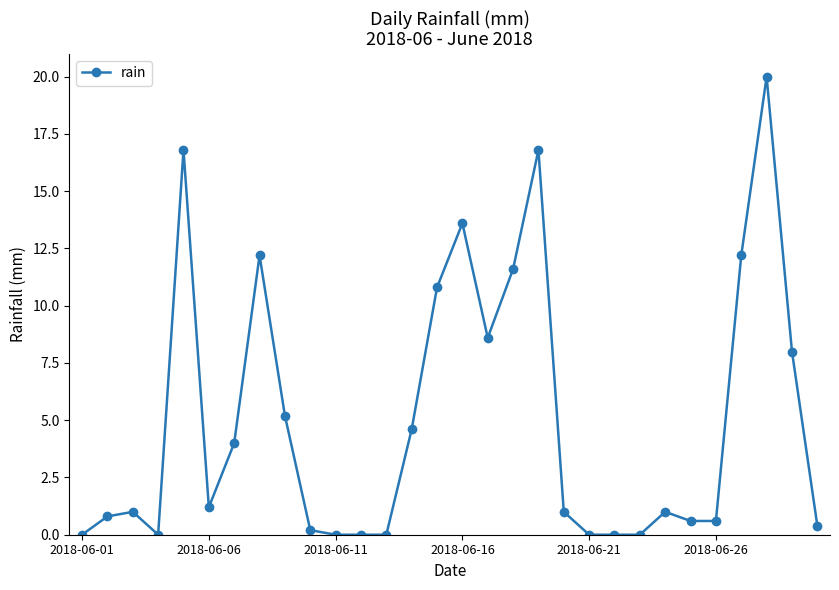

Does the chart display data point markers on the line(s)?

Yes